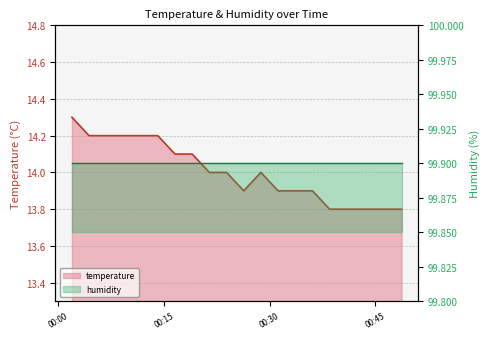

What is the change in value from 2022-10-16T00:06:49 to 2022-10-16T00:38:30?

-0.4